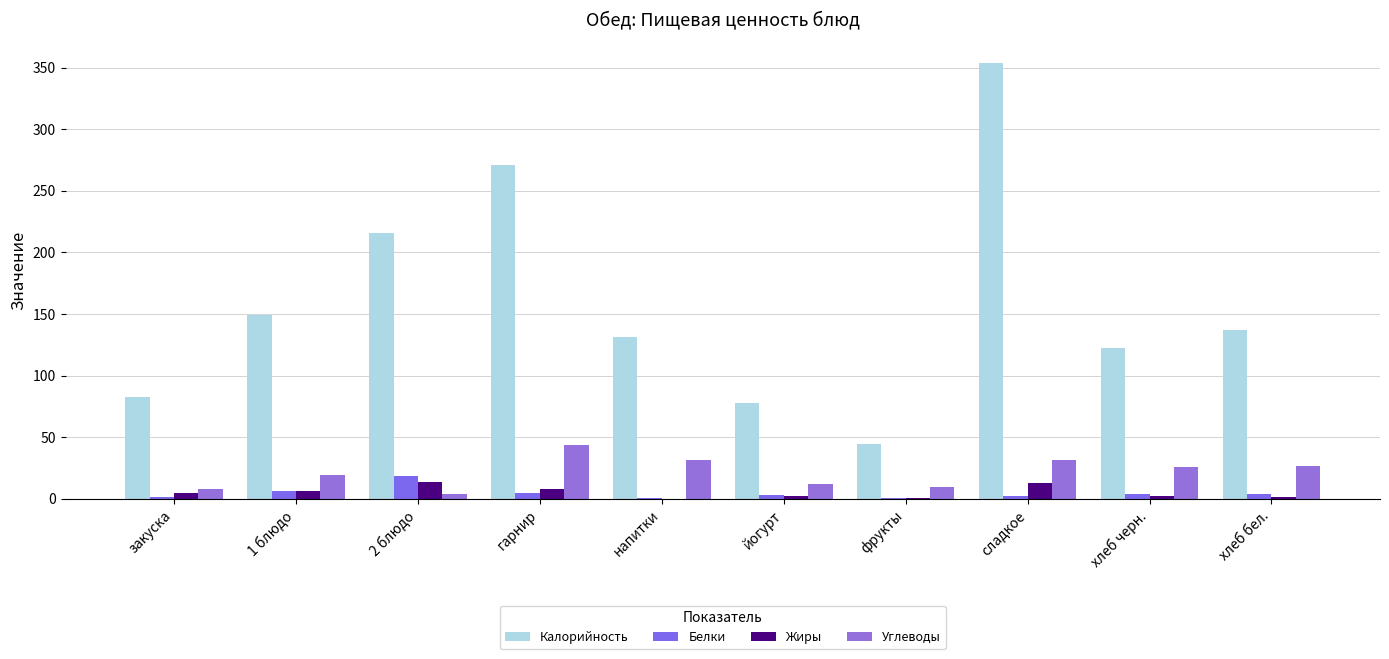

Are the bars horizontal?

No